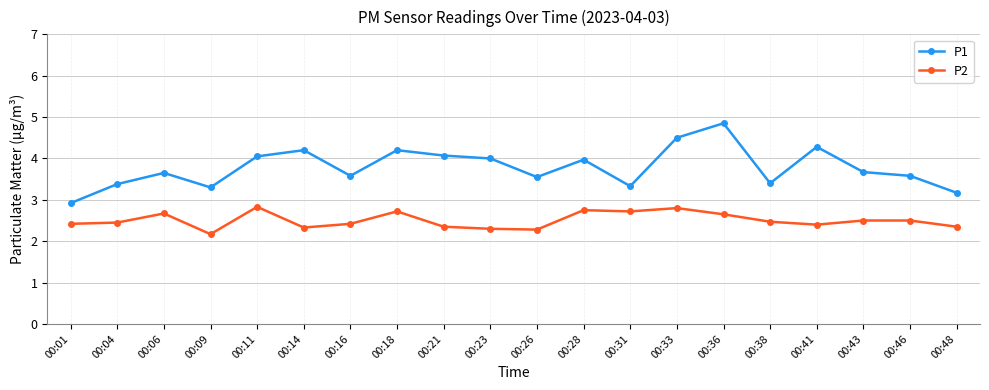

At which label does P1 reach its minimum?

00:01